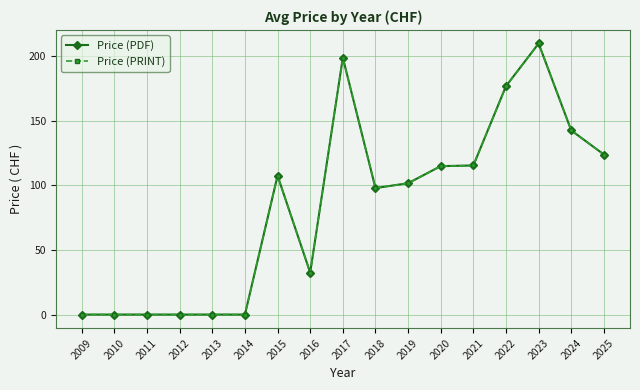

Is it true that Price (PRINT) equals 57.3 at 2016?

False